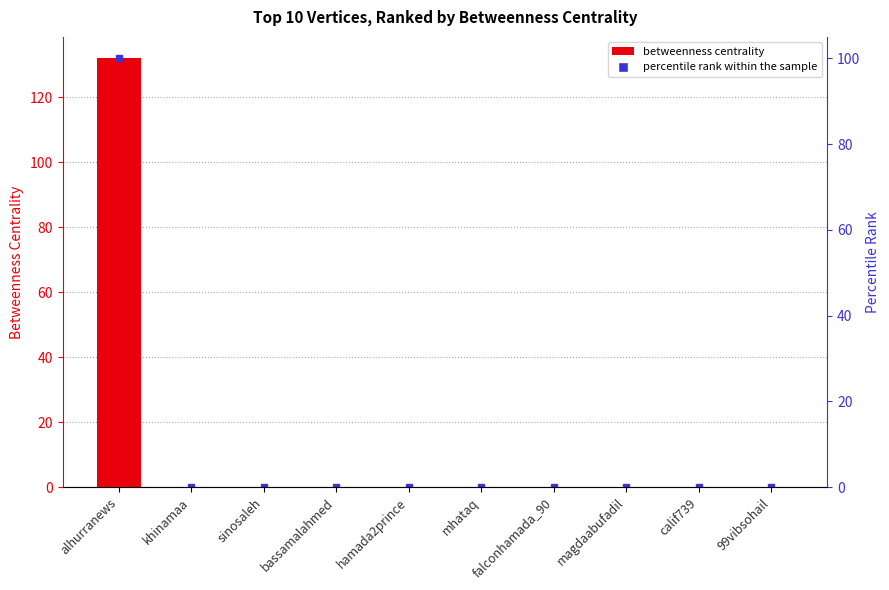

Where is the data nearest to the value 66?

alhurranews